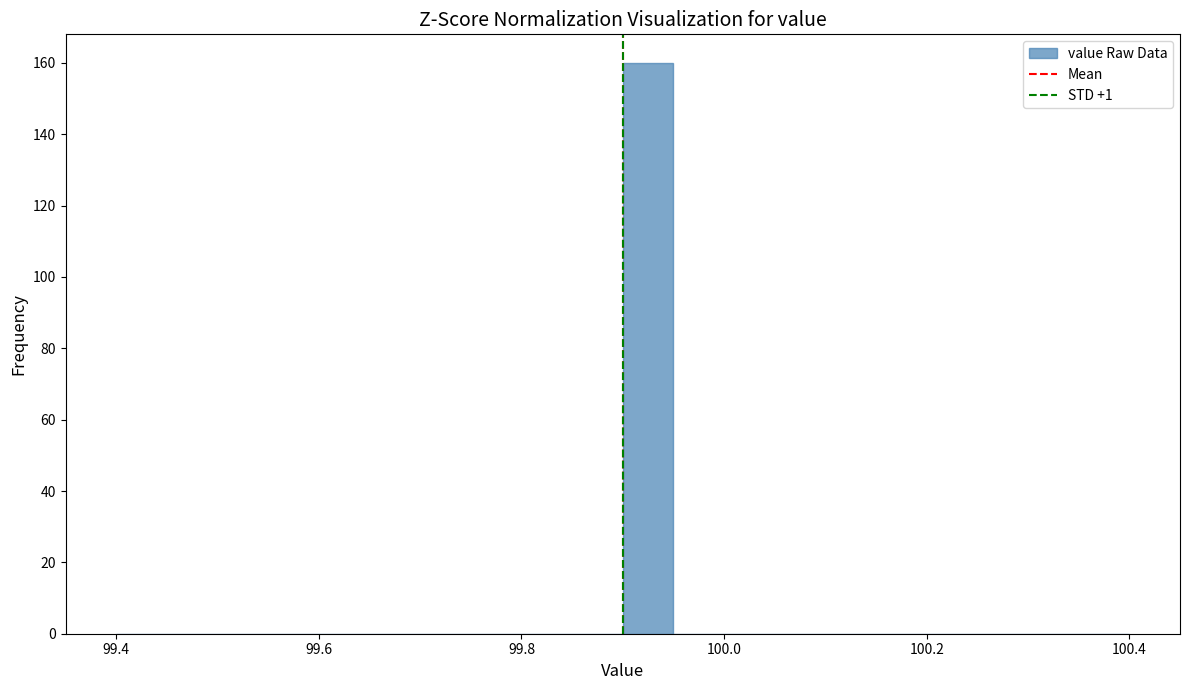

Around what value on the x-axis is the tallest bar? Give the approximate position of its centre, as read against the axis.

99.92